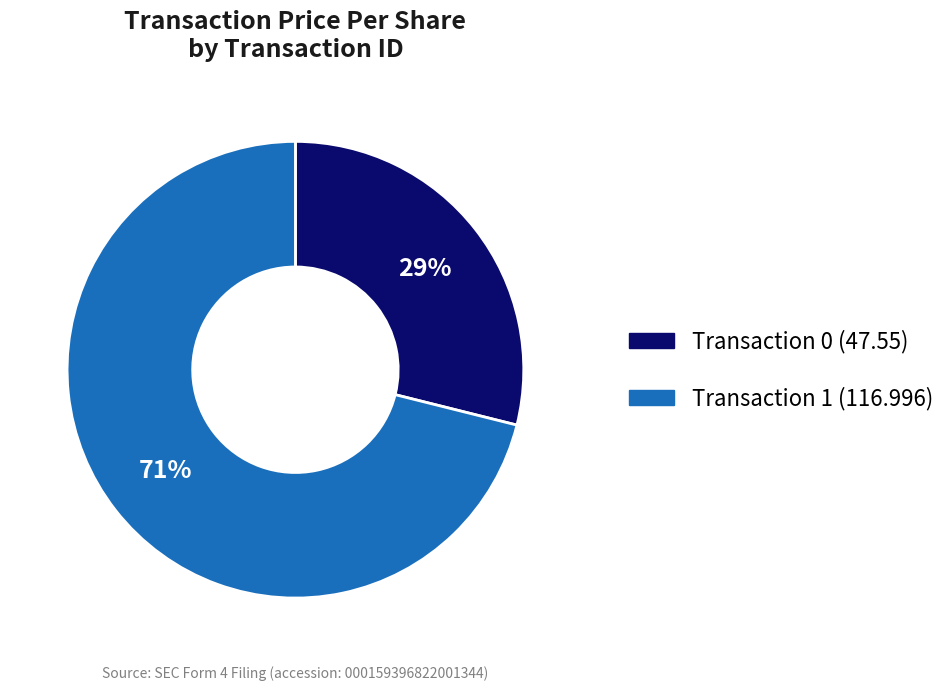

To the nearest percent, what is the difference between the largest and smallest slice percentages?

42%